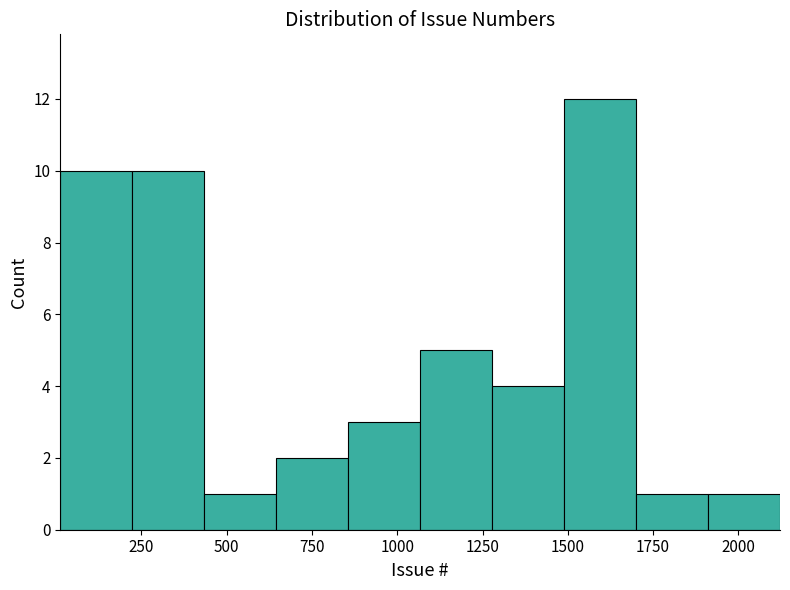

Over which range of the x-axis is the bar tallest?

1500 to 1700